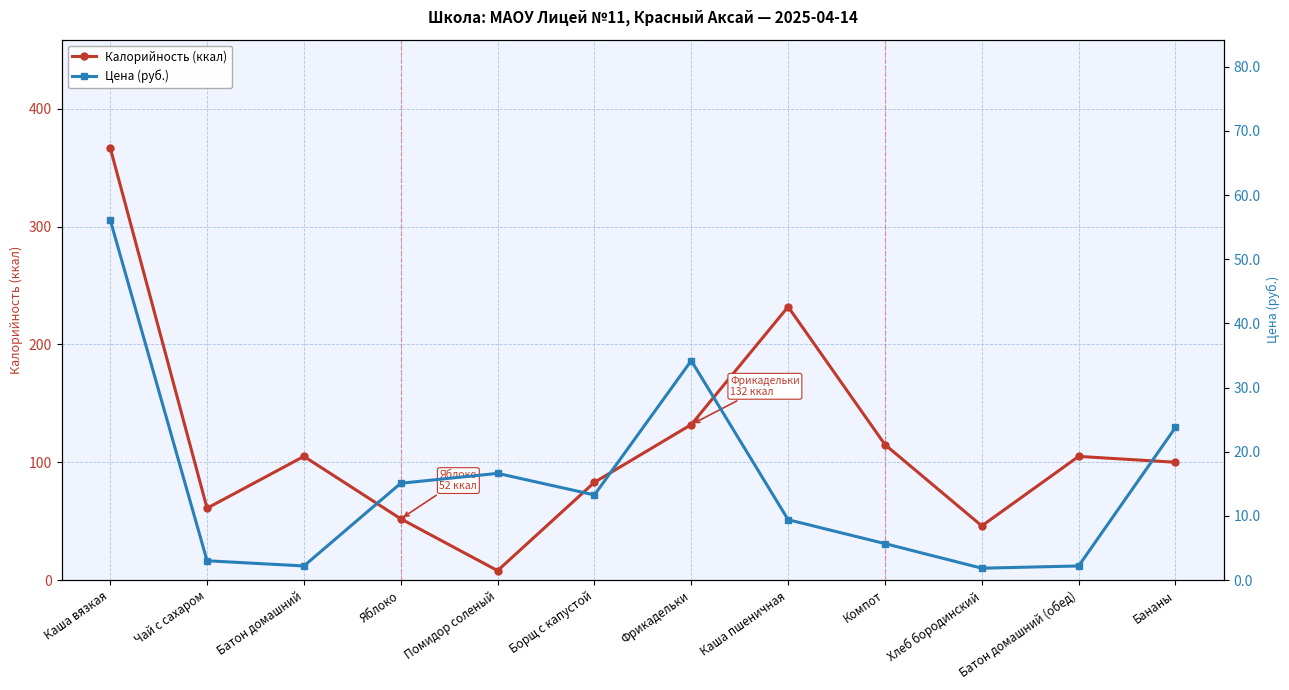

Is it true that Калорийность (ккал) equals 100.0 at Бананы?

True